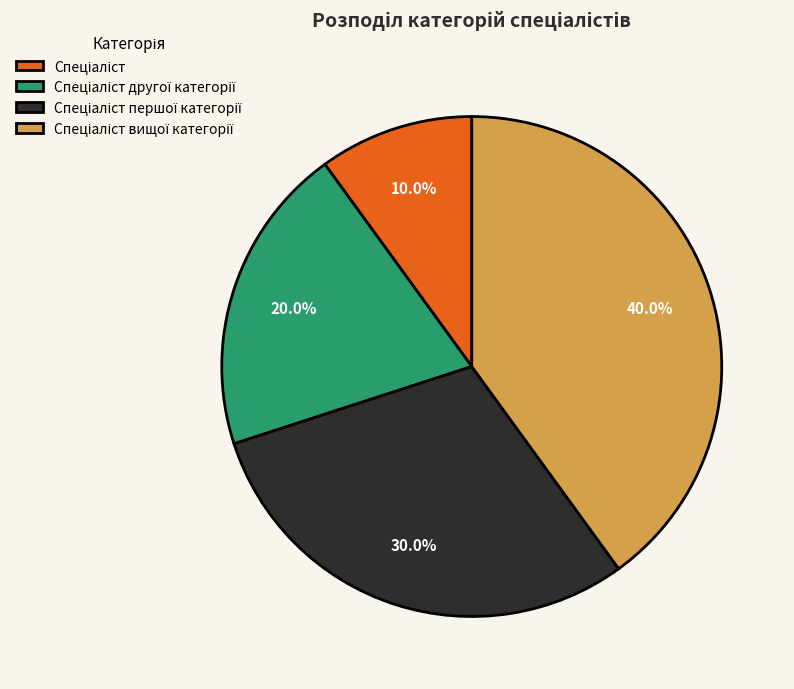

Does any single category account for the majority?

No